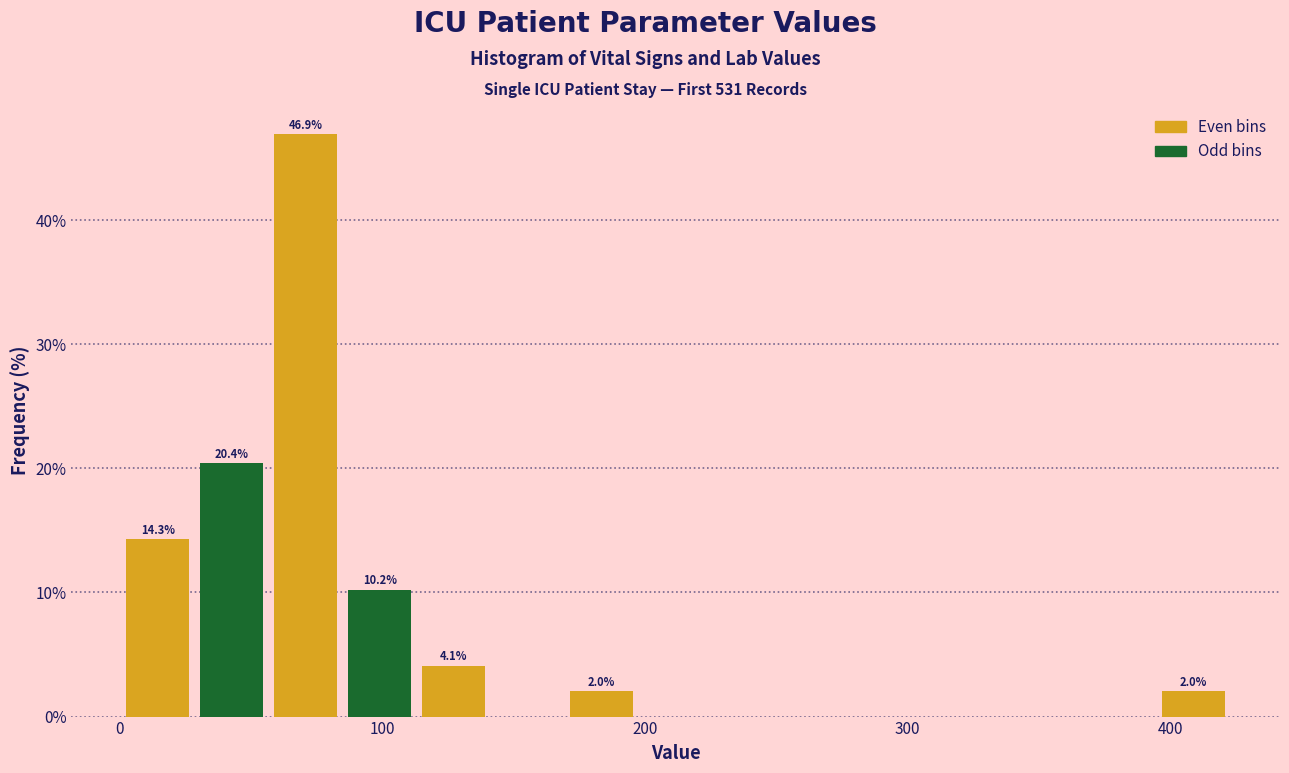

Read against the x-axis, roughly where is the centre of the tallest bar?

70